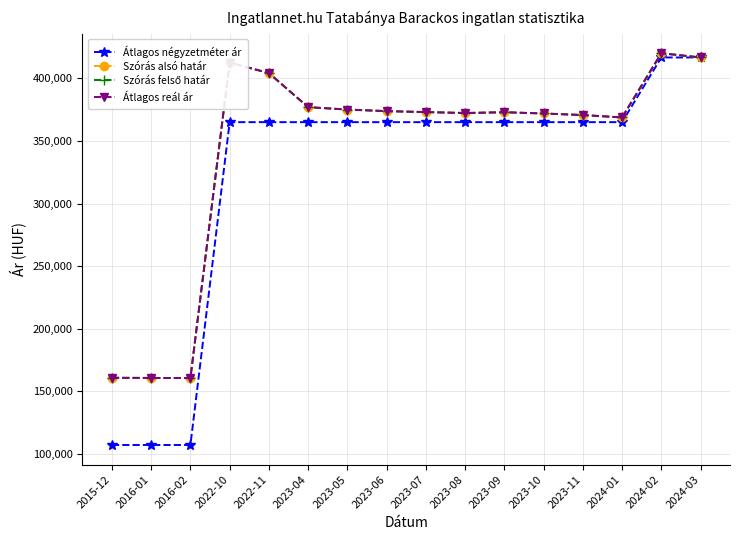

Does the chart have visible grid lines?

Yes